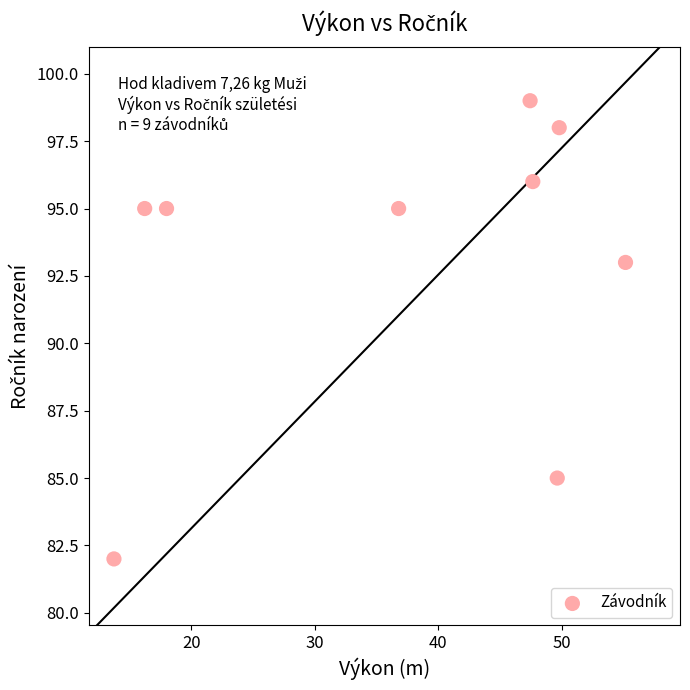

What is the average Y value?

93